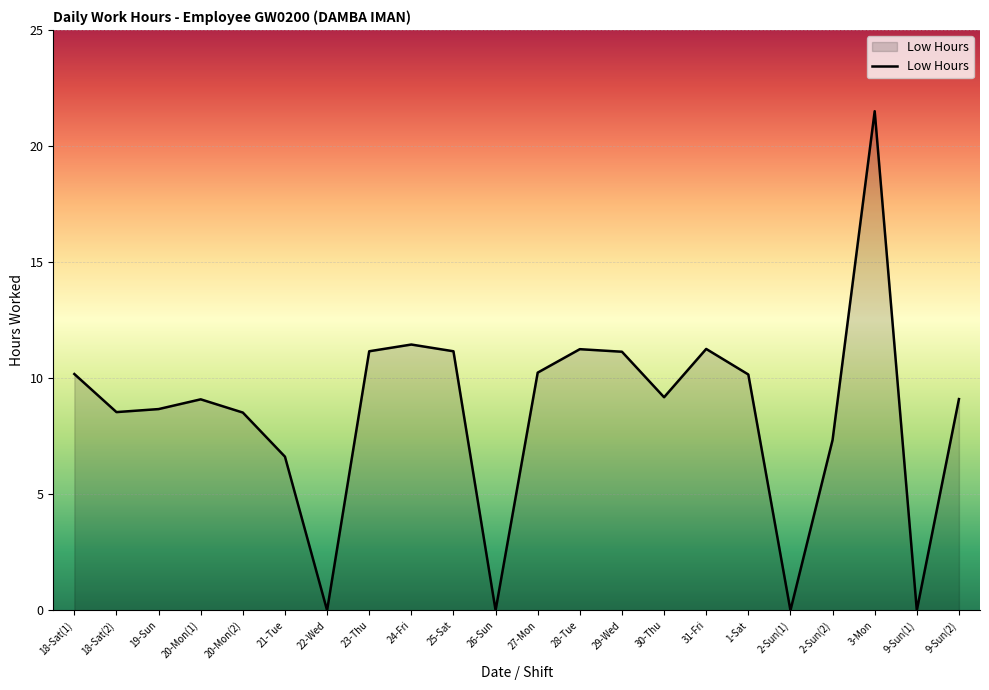

Which has a higher value, 20-Mon(2) or 20-Mon(1)?

20-Mon(1)